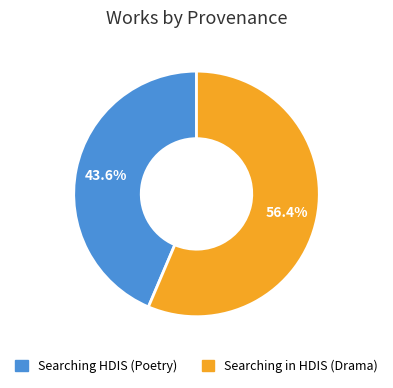

What is the largest slice in the pie chart?

Searching in HDIS (Drama)